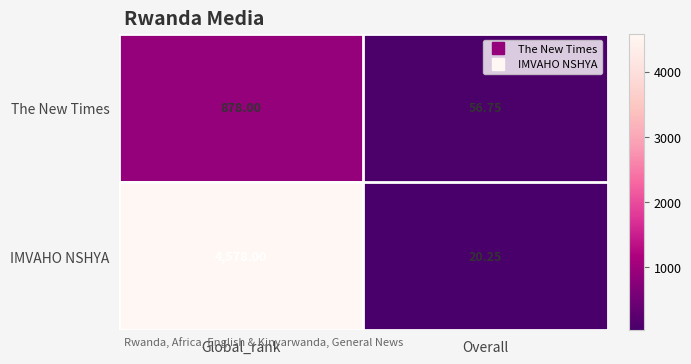

At Global_rank, list the series in order from largest to smallest.

IMVAHO NSHYA, The New Times